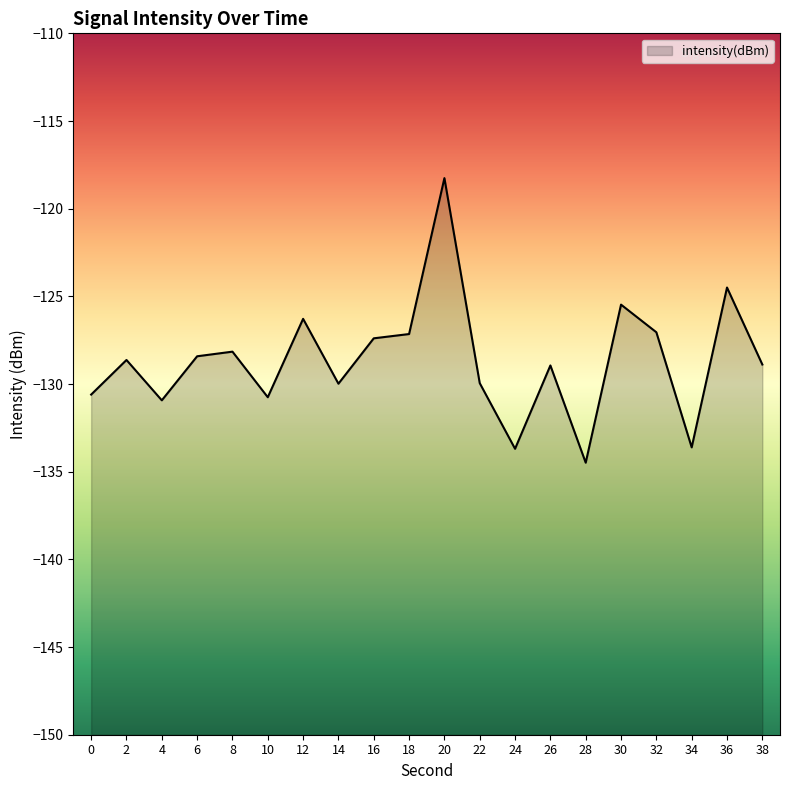

Rank the categories by value from lowest to highest.

28, 24, 34, 4, 10, 0, 14, 22, 26, 38, 2, 6, 8, 16, 18, 32, 12, 30, 36, 20